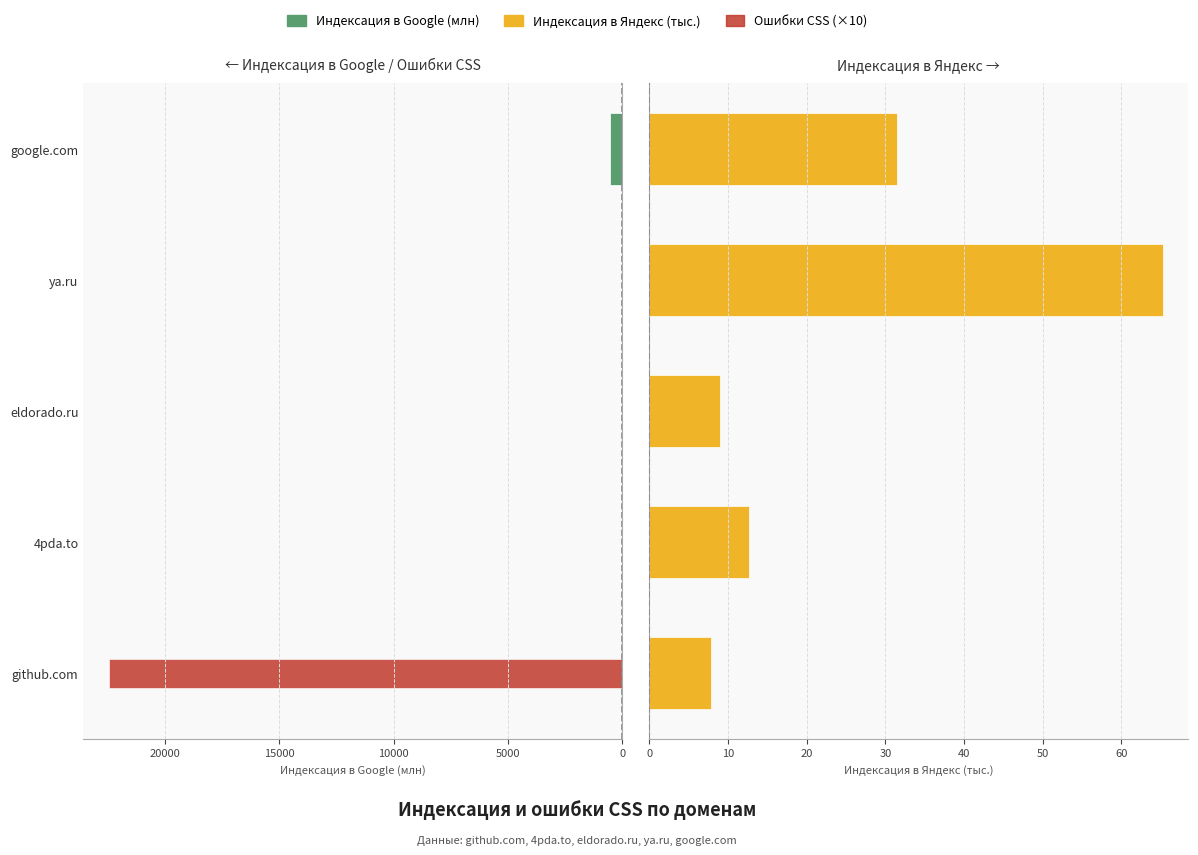

At how many categories does at least one series exceed 6715?

1